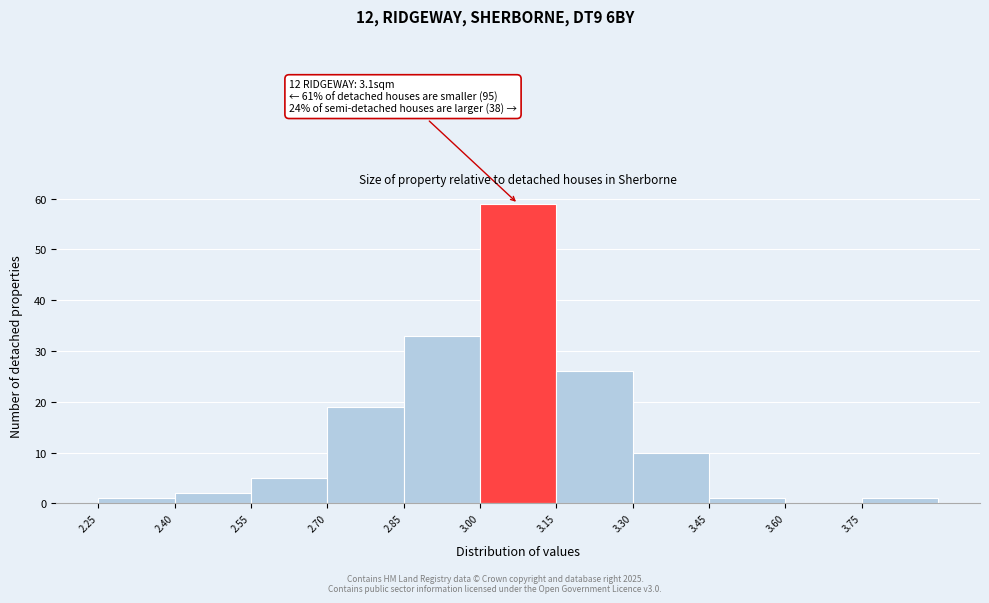

Over which range of the x-axis is the bar tallest?

3.00 to 3.15